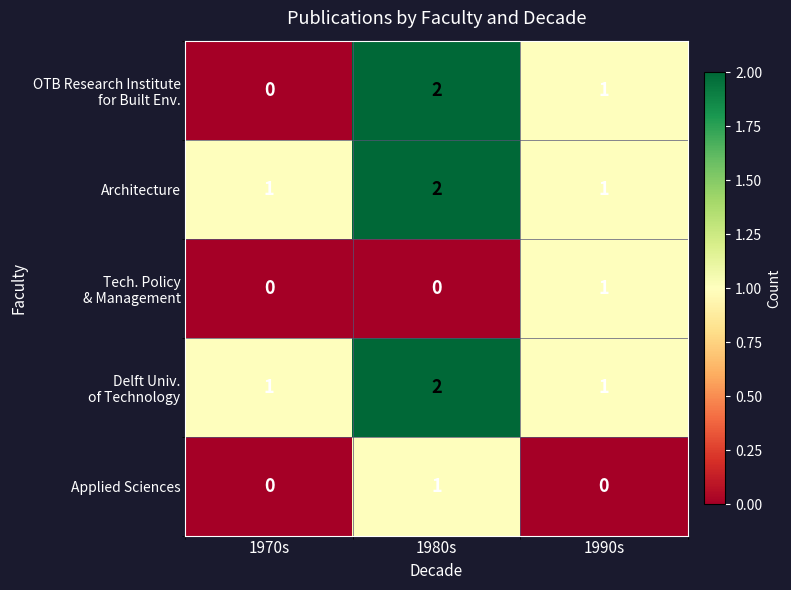

Is the value of Applied Sciences at 1990s greater than the value of Architecture at 1970s?

No